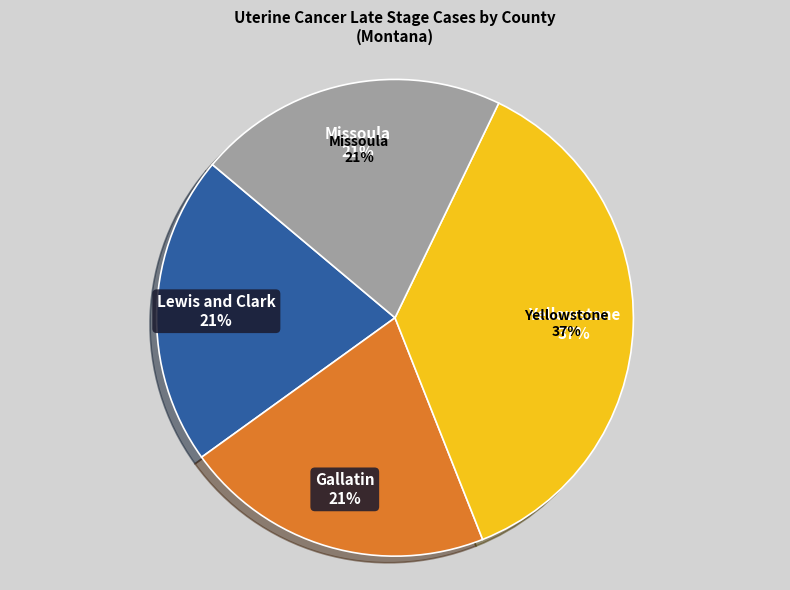

Do Yellowstone County and Missoula County together represent more than half of the pie?

Yes